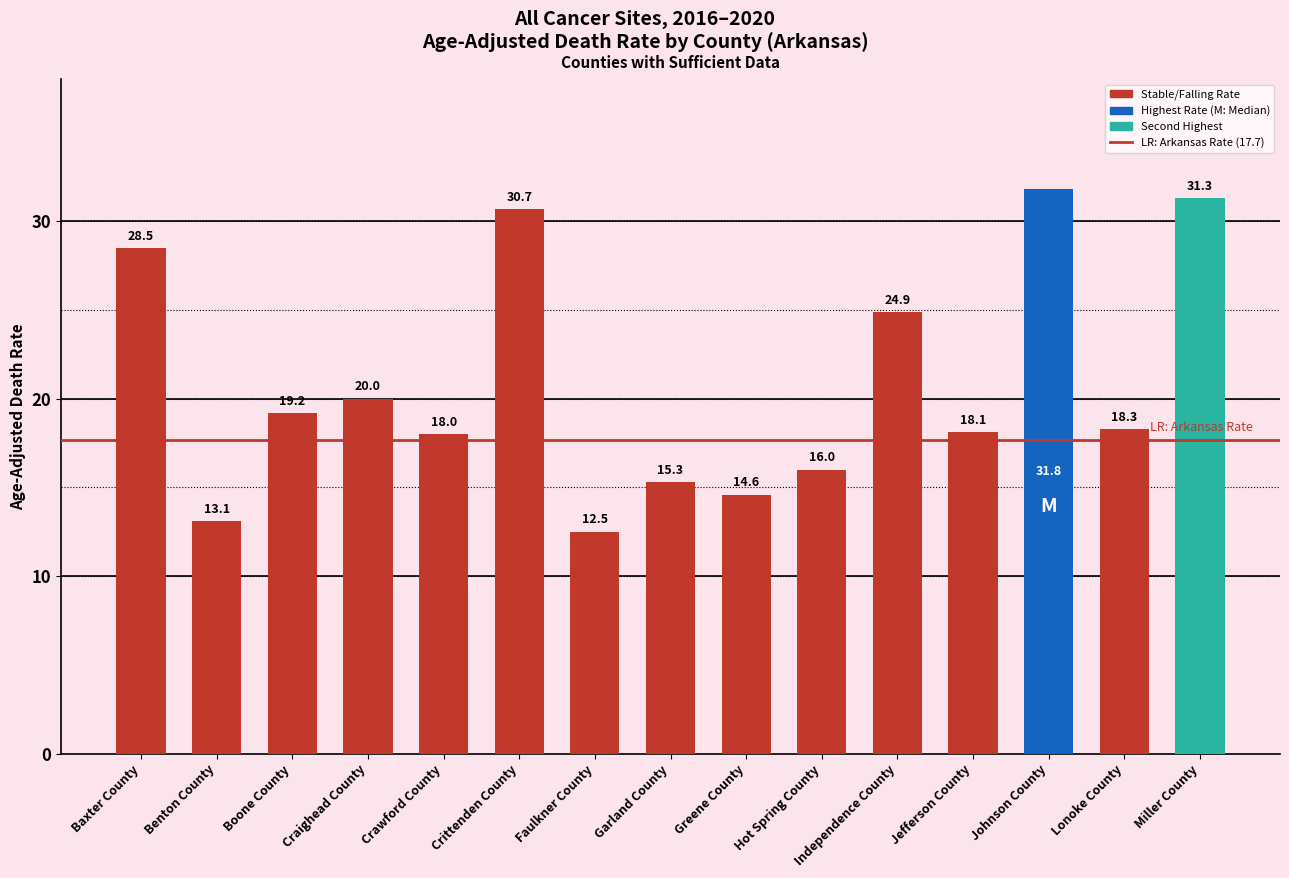

What is the approximate value at Garland County?

15.3